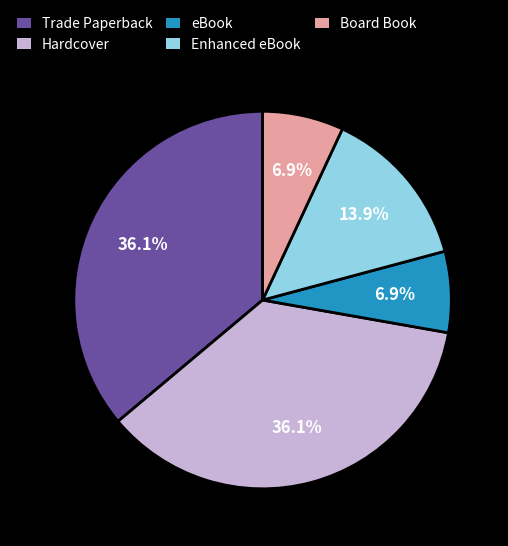

How many slices are in this pie chart?

5